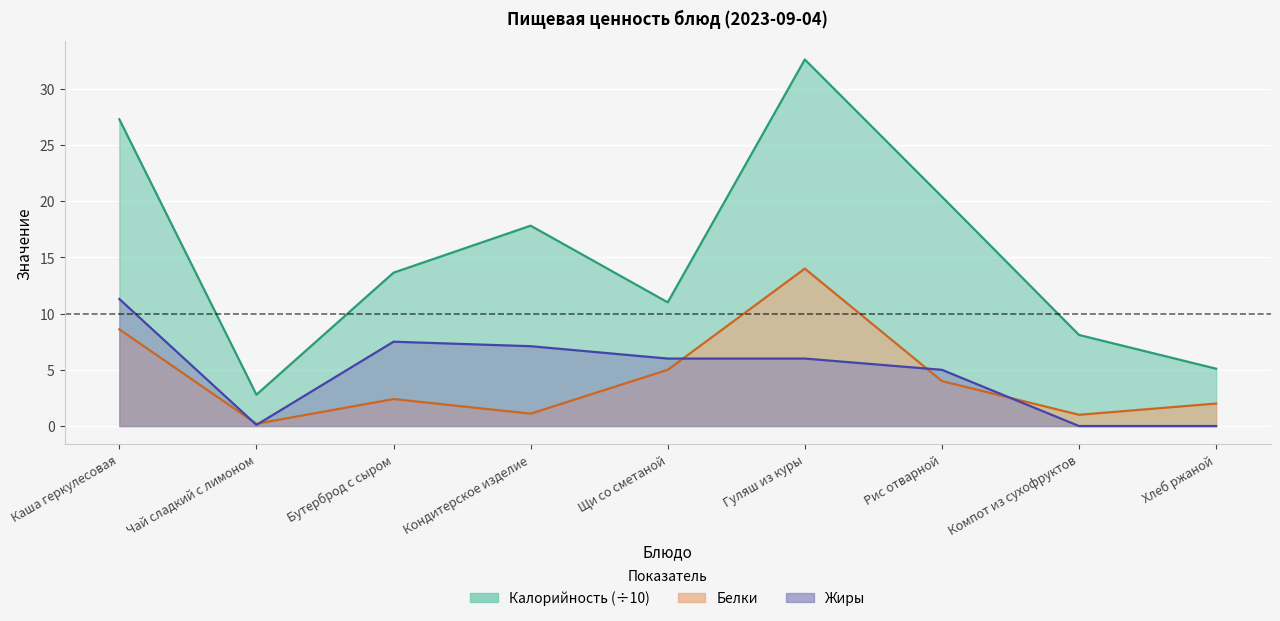

The value of Жиры at Рис отварной is 6.5. True or false?

False